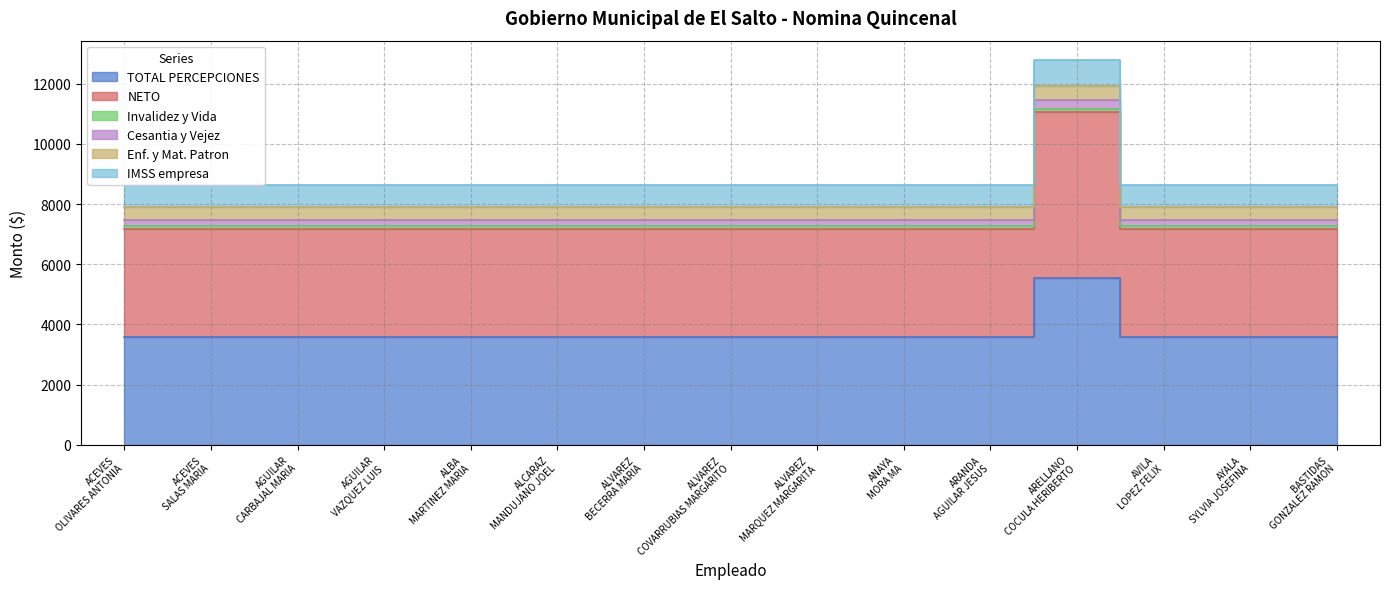

The TOTAL PERCEPCIONES series shows 5874.5 at ANAYA MORA MA. True or false?

False